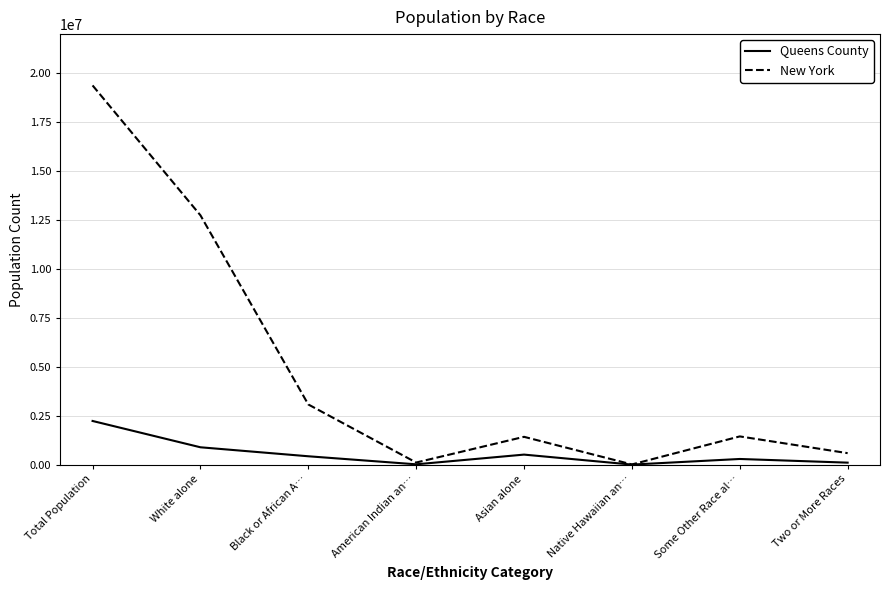

What are all the series names shown in the legend?

Queens County, New York